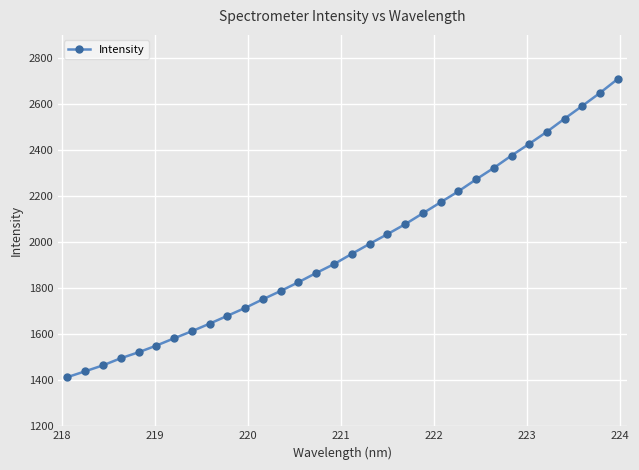

What is the value of the 32nd point from the left?

2709.2